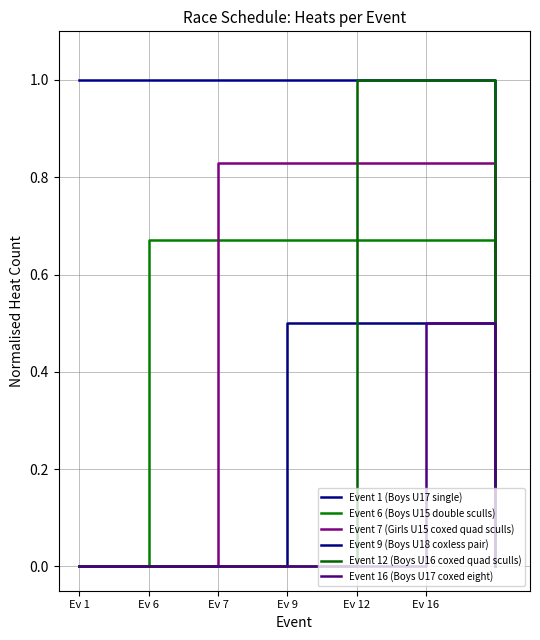

How many lines are shown in the chart?

6